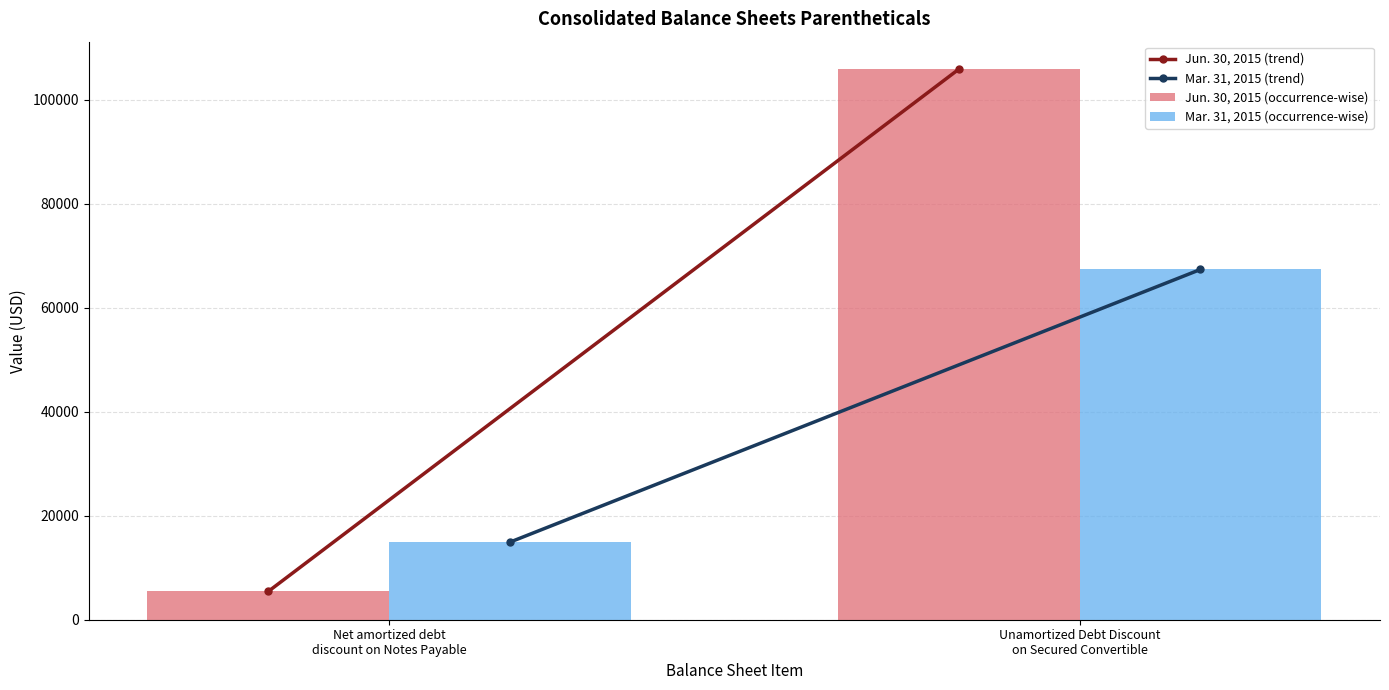

Reading left to right, transcribe all the data shown in this chart.

Jun. 30, 2015 (occurrence-wise): 5444	105877
Mar. 31, 2015 (occurrence-wise): 14922	67361